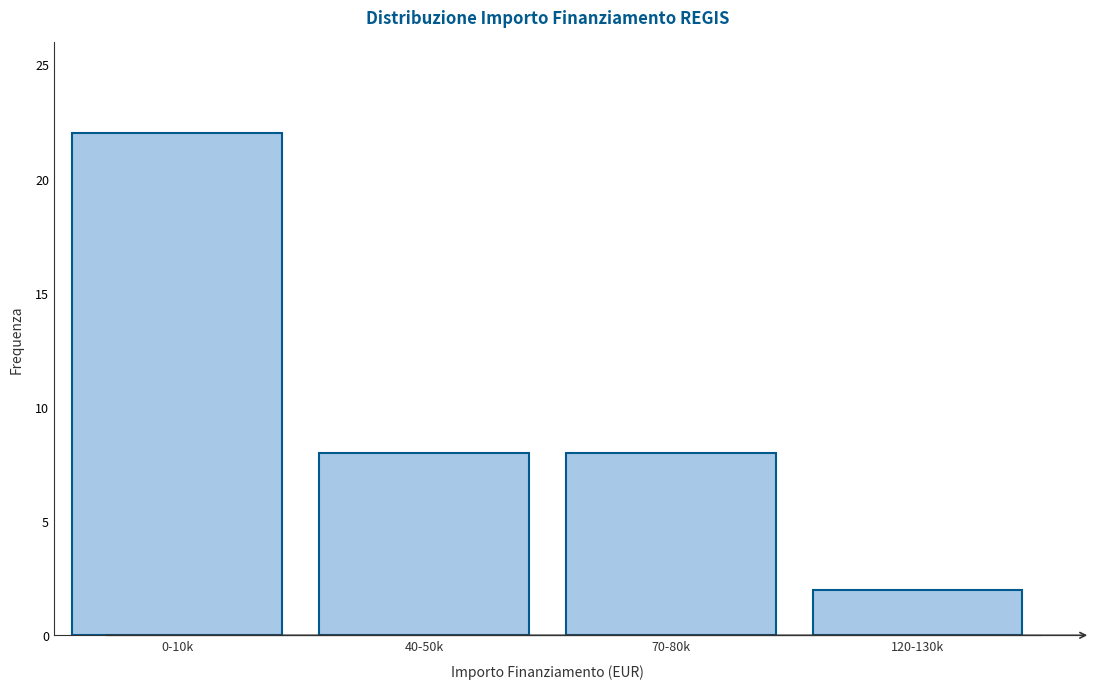

Reading left to right, what are all the values shown in this chart?

22	8	8	2